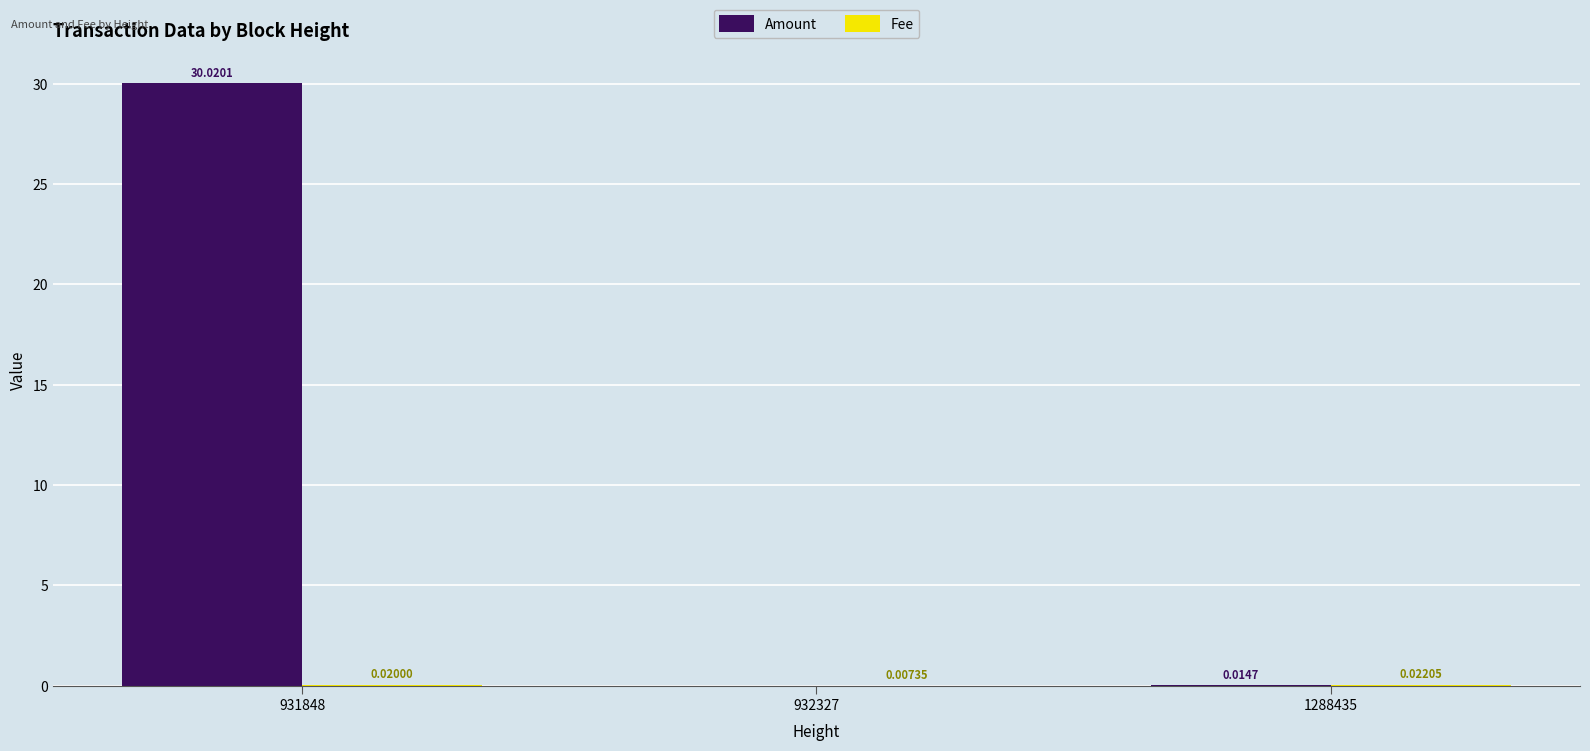

Which series has the largest range (max minus min)?

Amount